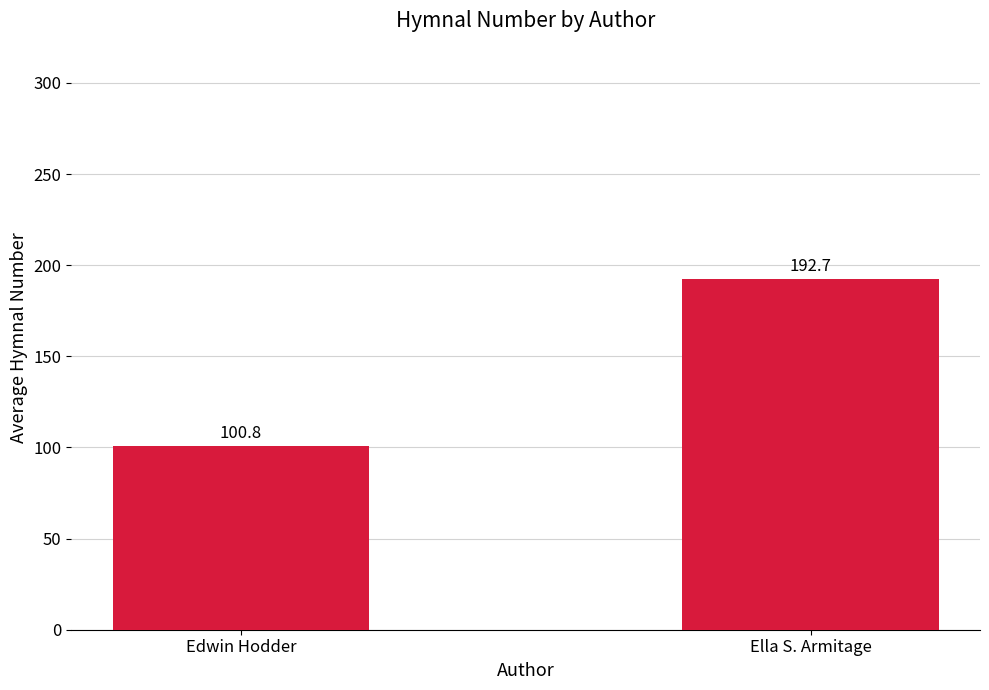

What is the sum of all values?

293.4